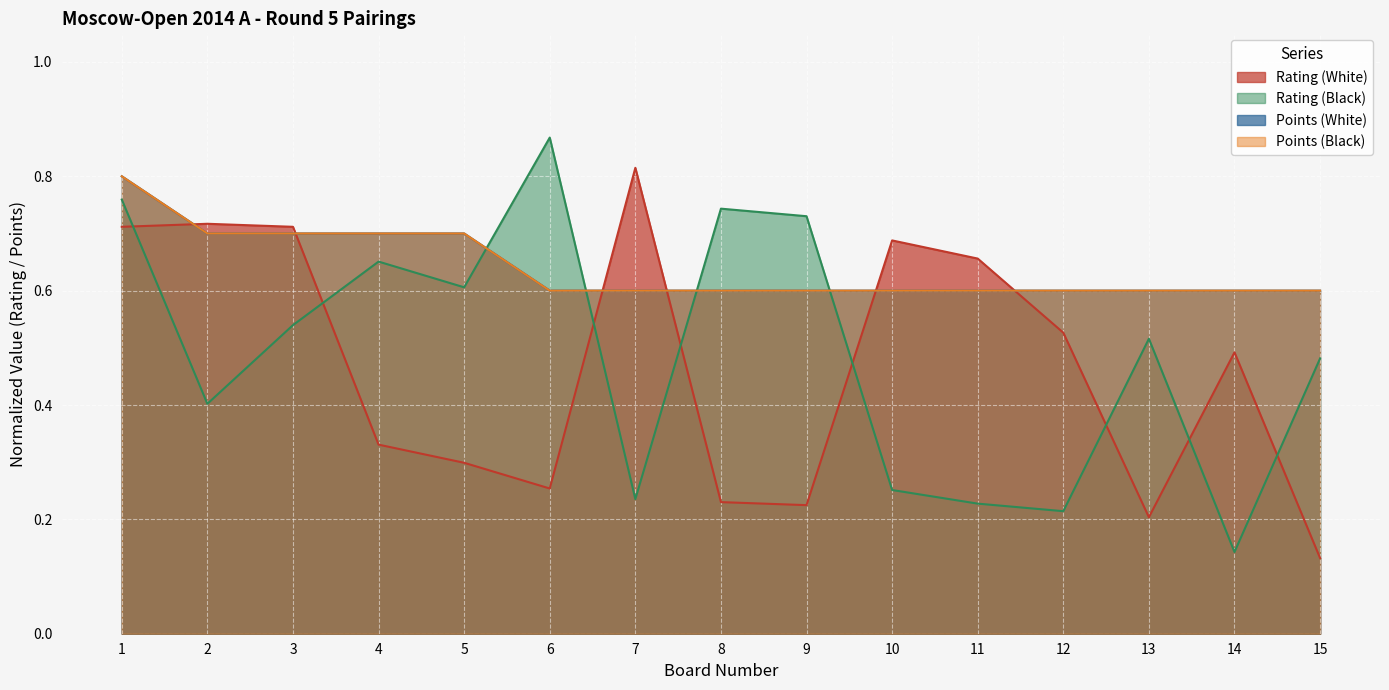

Between 4 and 5, which series saw the biggest shift?

Rating (Black)